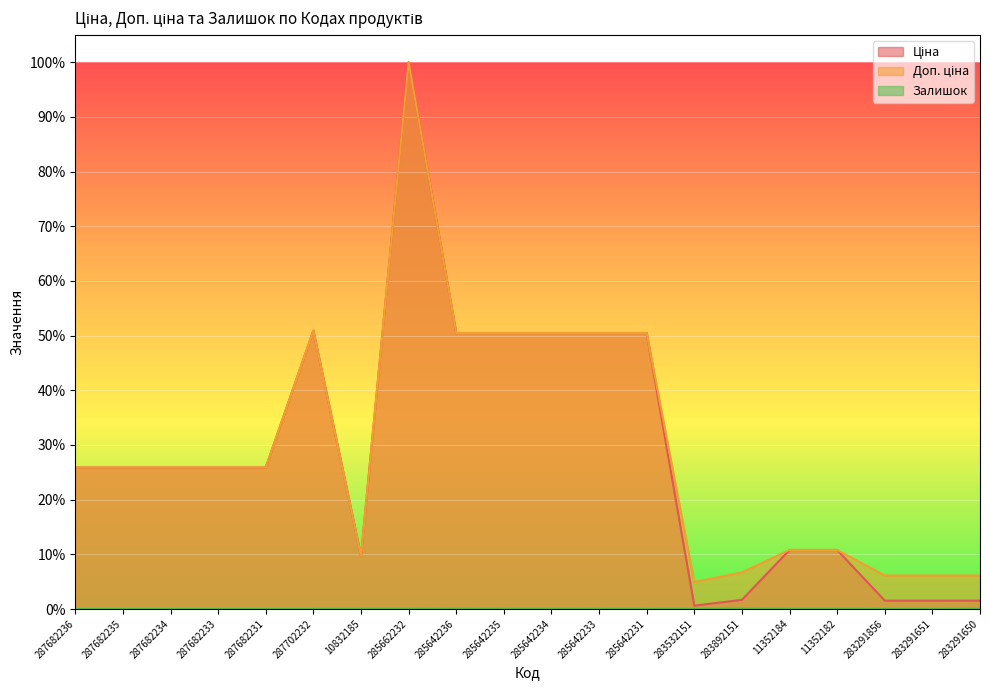

What is the average value of the Доп. ціна series?

0.3